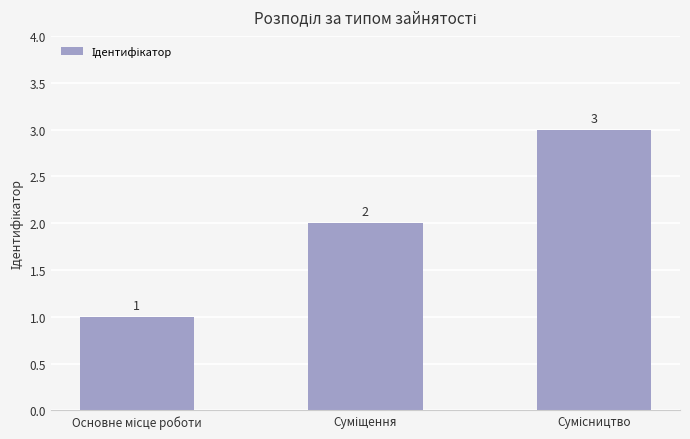

What is the difference between the maximum and minimum values?

2